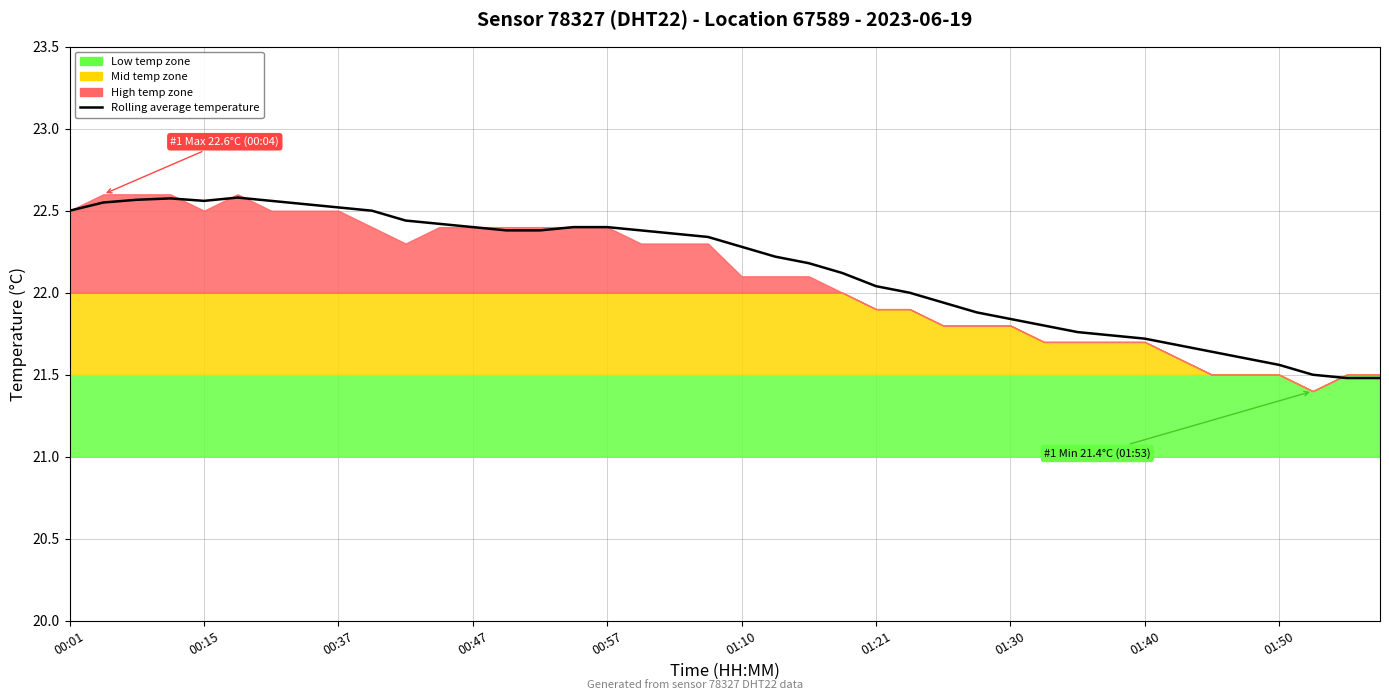

Reading right to left, transcribe all the data shown in this chart.

21.5	21.5	21.5	21.6	21.6	21.6	21.7	21.7	21.7	21.8	21.8	21.8	21.9	21.9	22.0	22.0	22.1	22.2	22.2	22.3	22.3	22.4	22.4	22.4	22.4	22.4	22.4	22.4	22.4	22.4	22.5	22.5	22.5	22.6	22.6	22.6	22.6	22.6	22.6	22.5